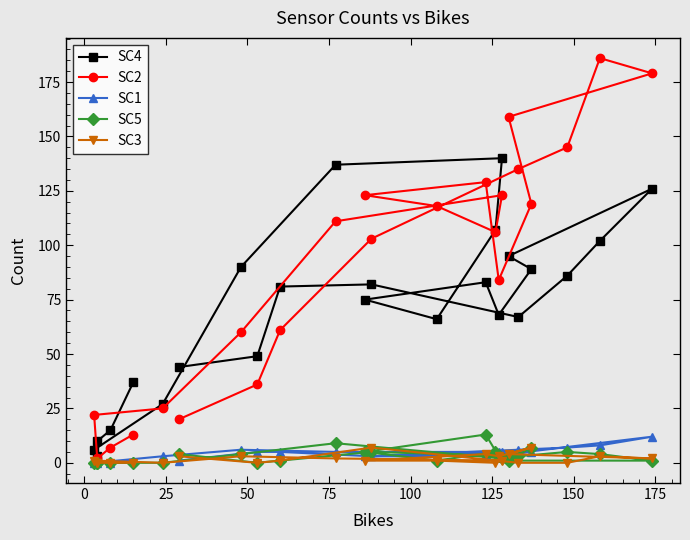

What is the value of the SC1 point at the 14th from the left?

5